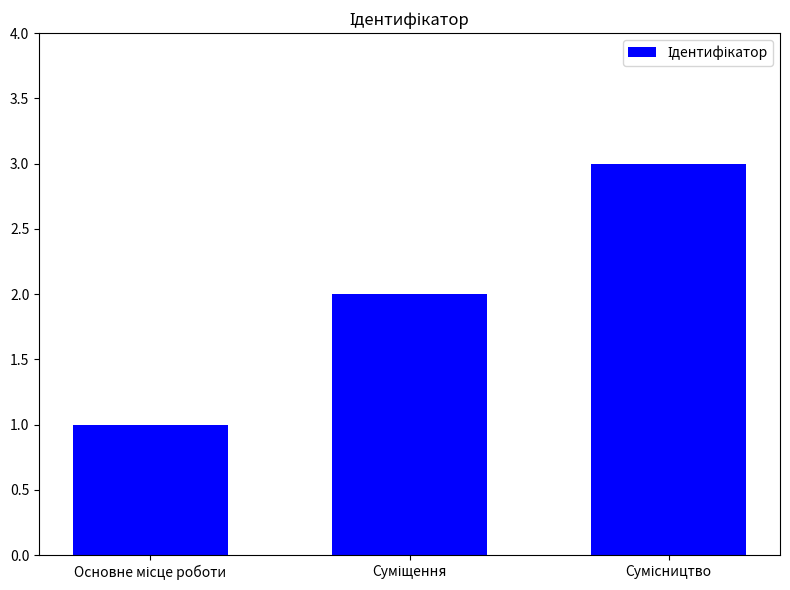

Does the chart contain any negative values?

No